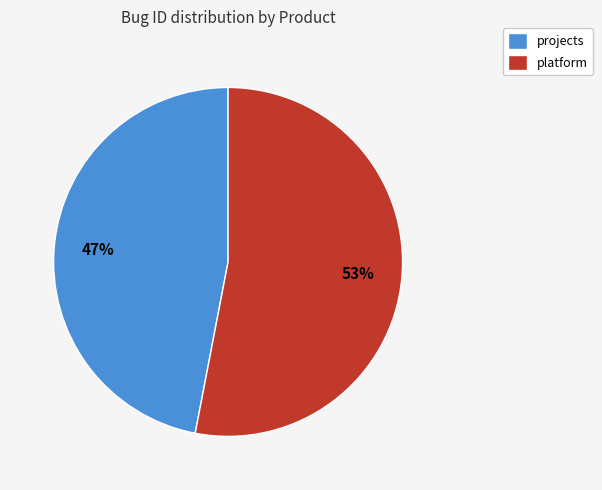

To the nearest percent, what percentage of the pie is platform?

53%